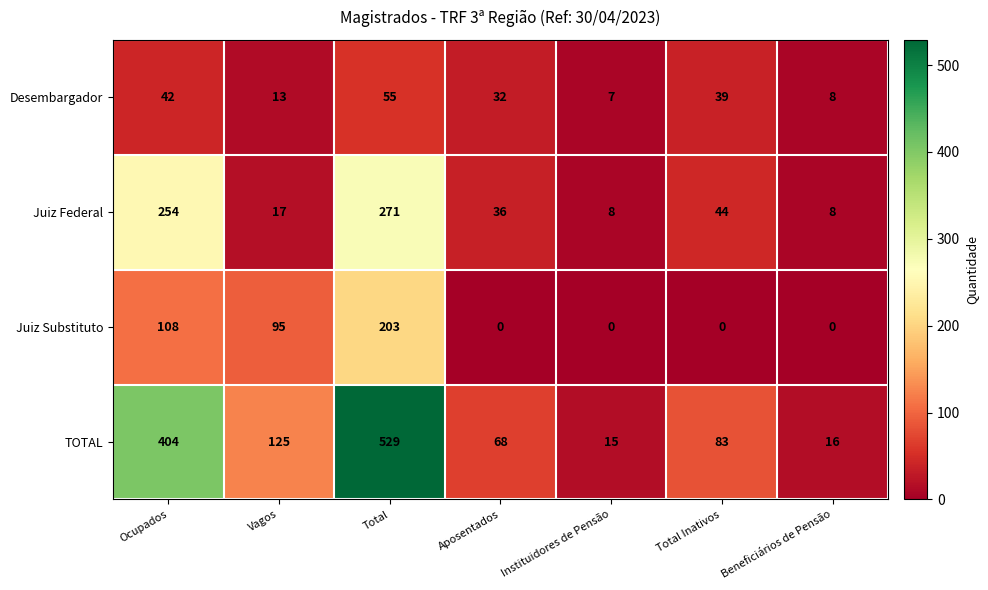

What is the difference between the highest and lowest values at Aposentados?

68